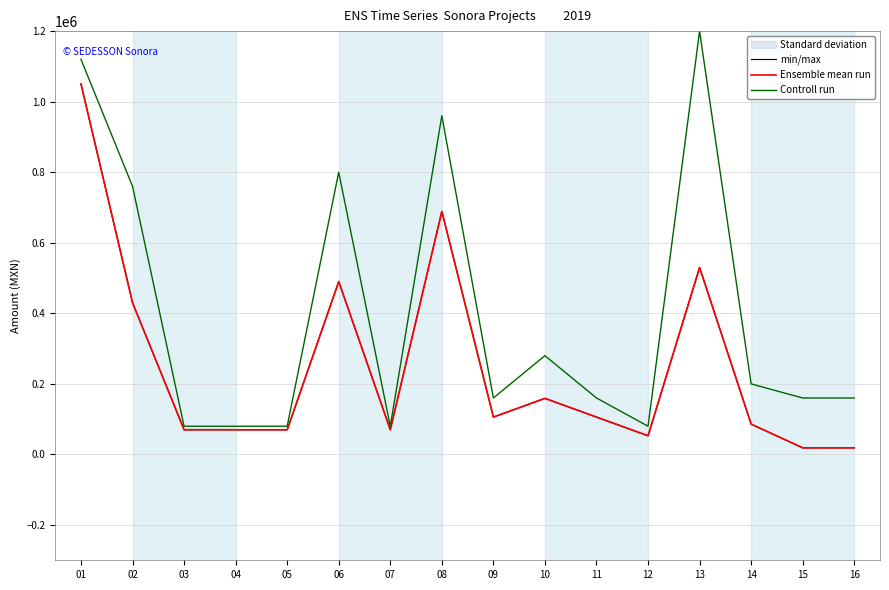

In Ensemble mean run, how many points are higher than both neighbors (excluding endpoints)?

4